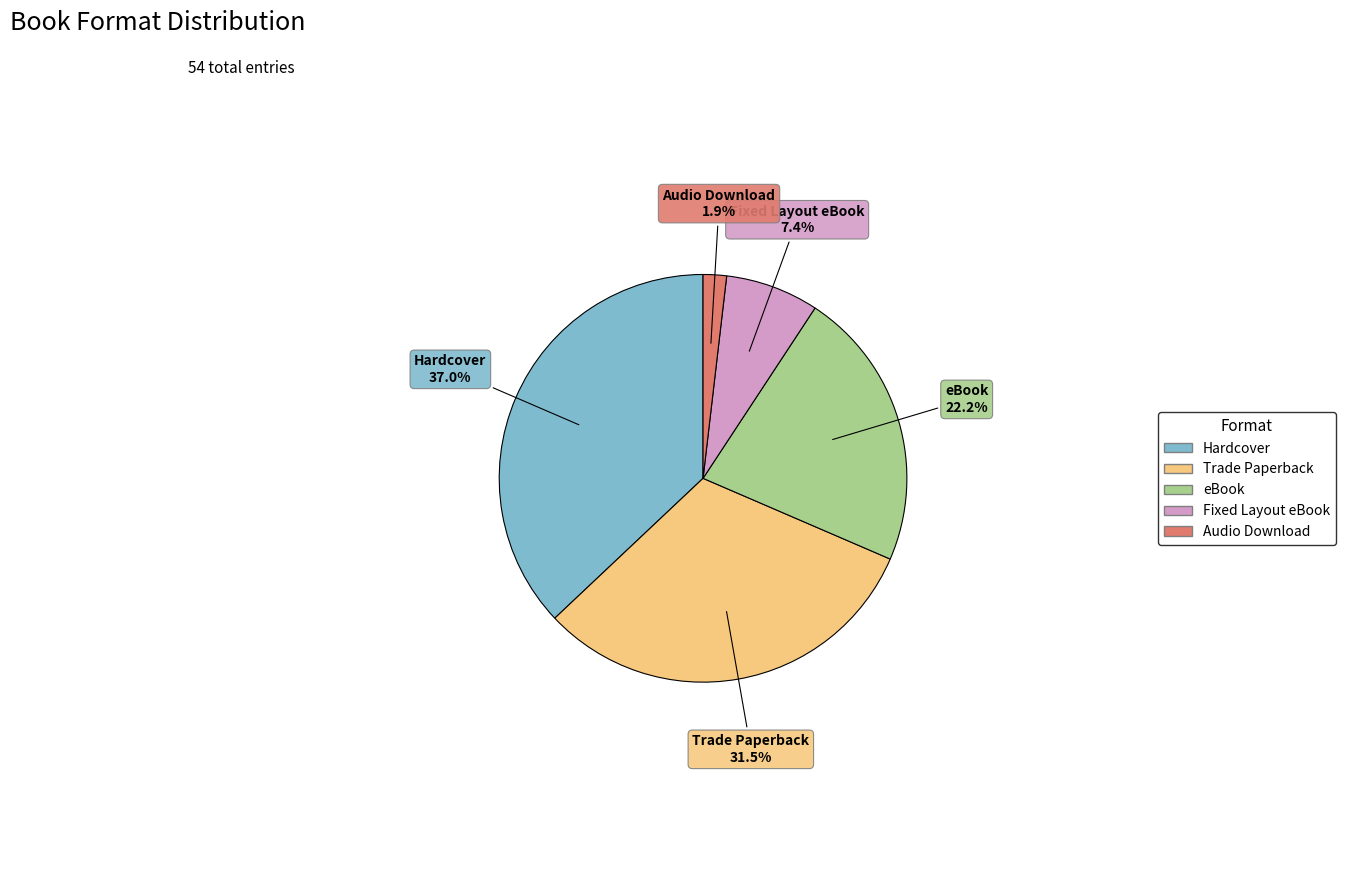

Which has a higher value, Fixed Layout eBook or Hardcover?

Hardcover